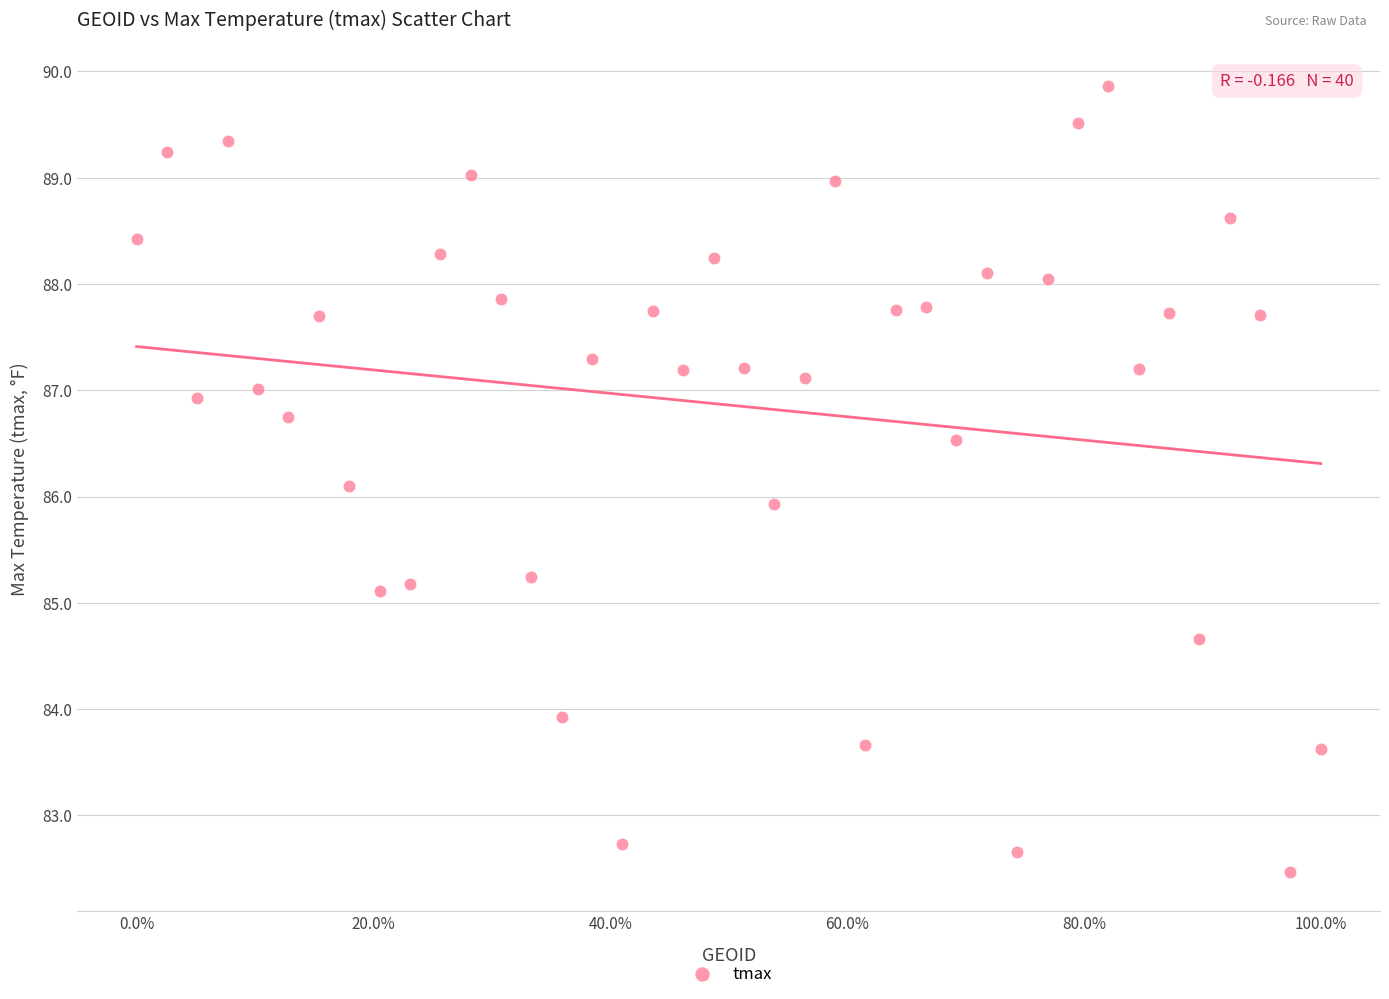

What is the range of X values (max minus min)?

100.0